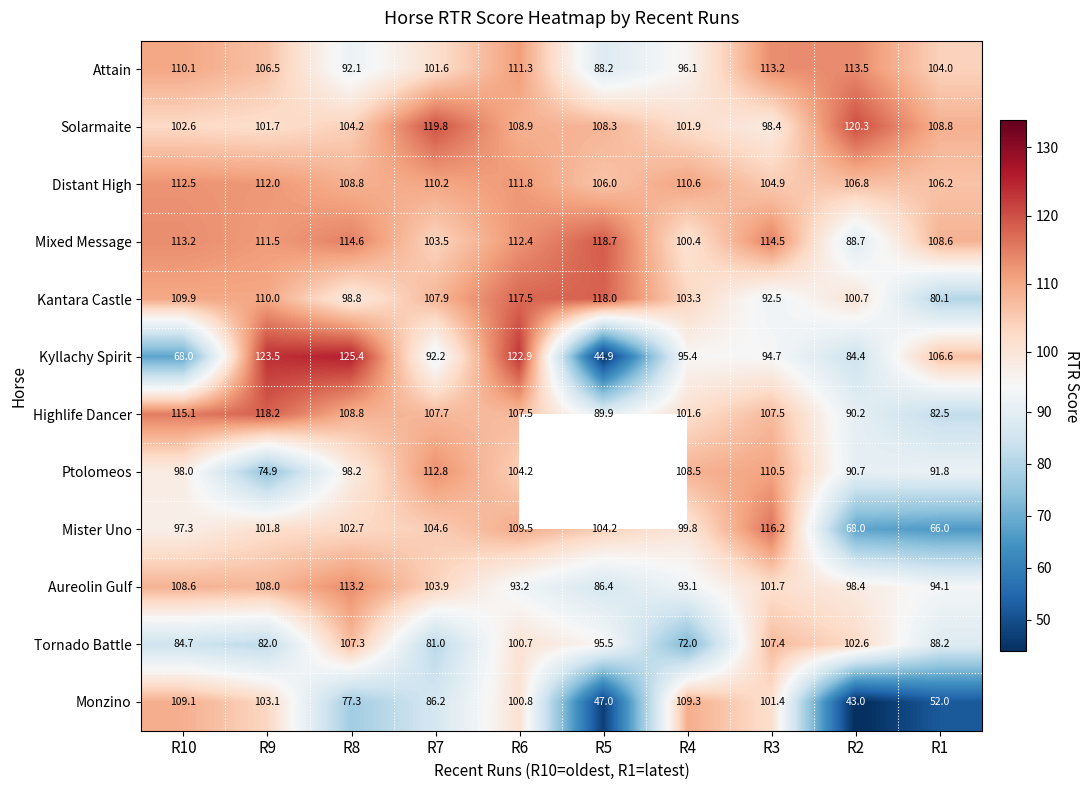

Count the number of categories in the chart.

10